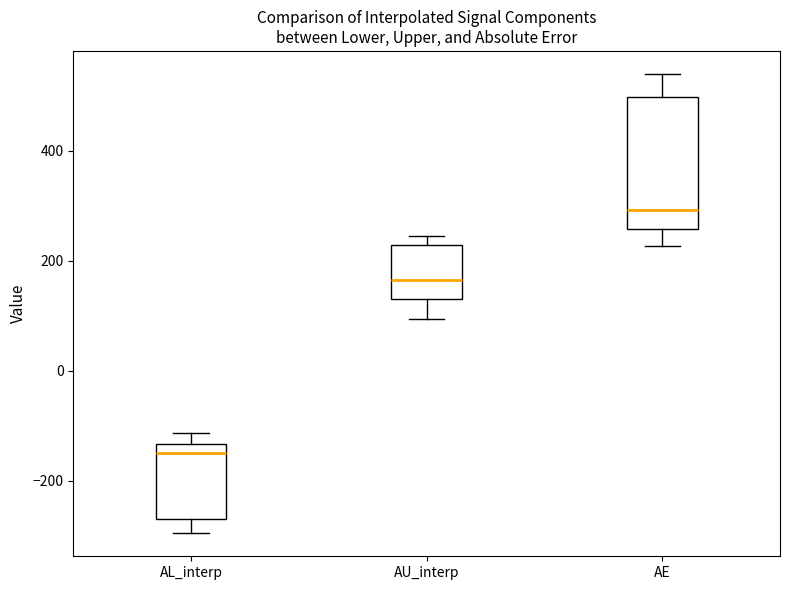

Which box's median line is the highest?

AE